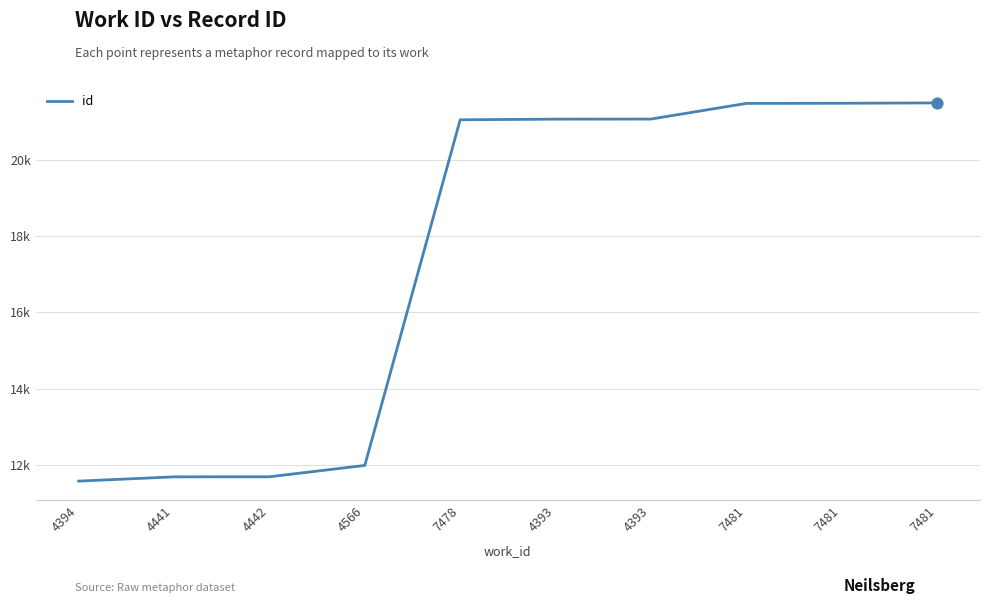

What is the change in value from 4393 to 7481?

+412